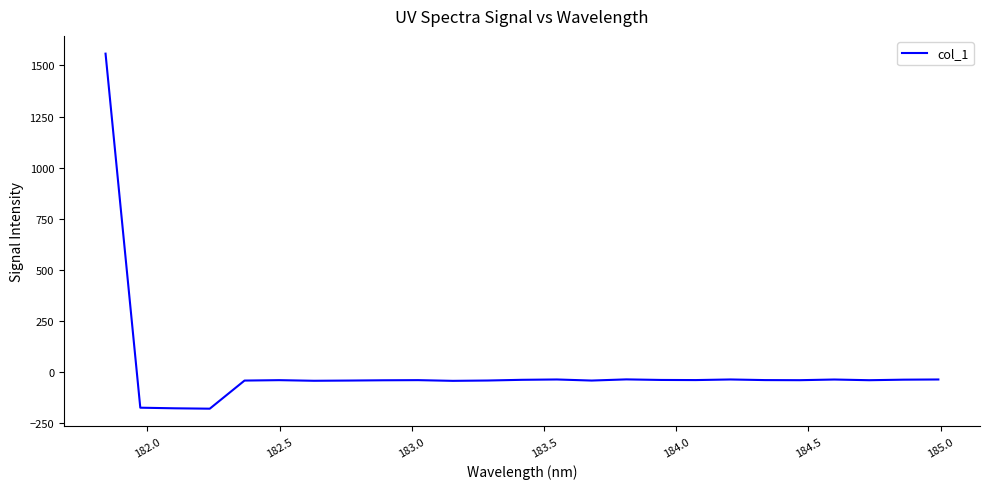

How many values are below zero?

24